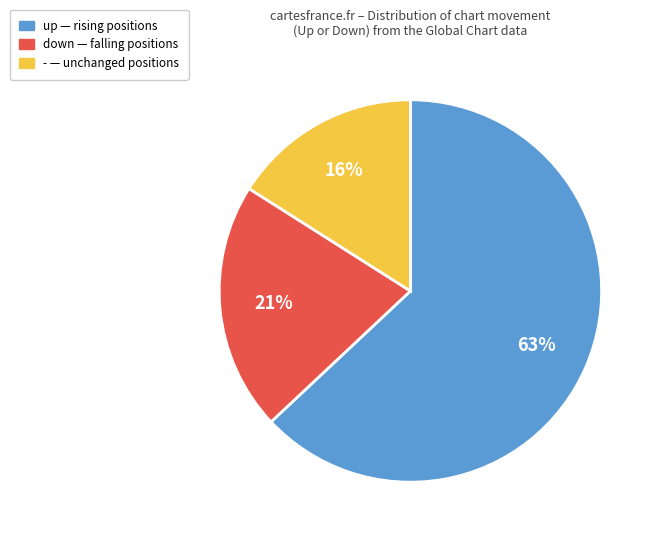

To the nearest percent, what is the difference between the down and - slice percentages?

5%